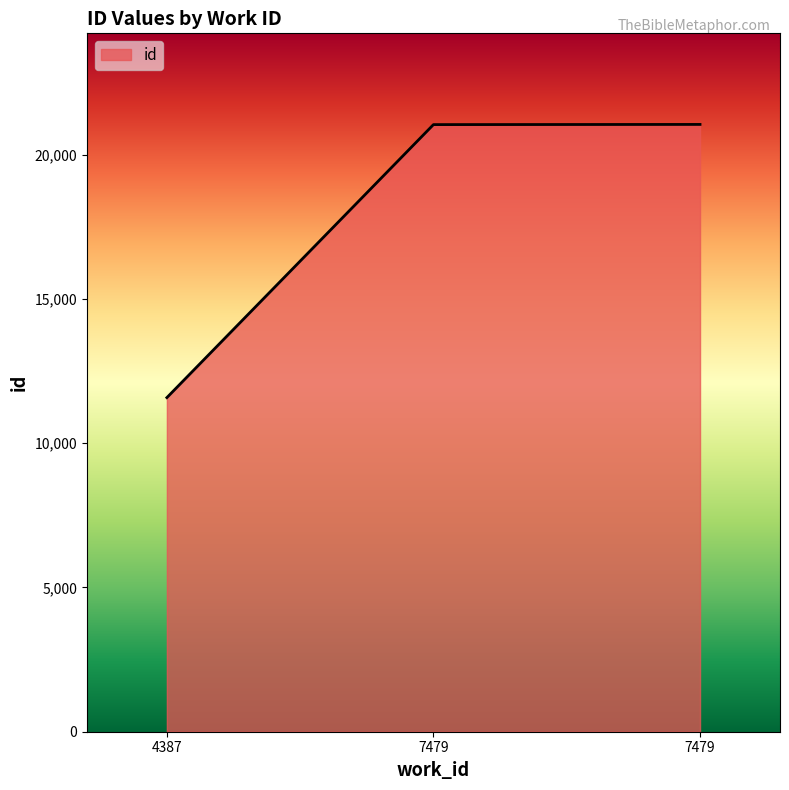

Reading left to right, extract all data points from this chart.

4387=11581	7479=21044	7479=21050